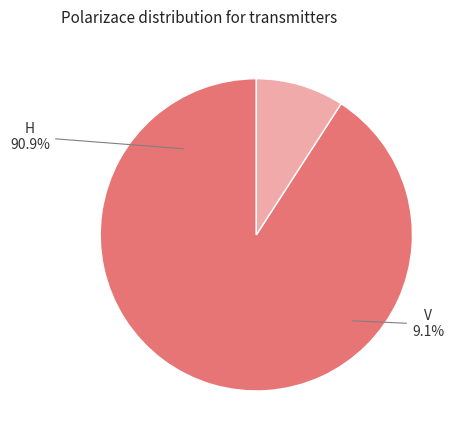

What percentage is the V slice, to the nearest percent?

9%